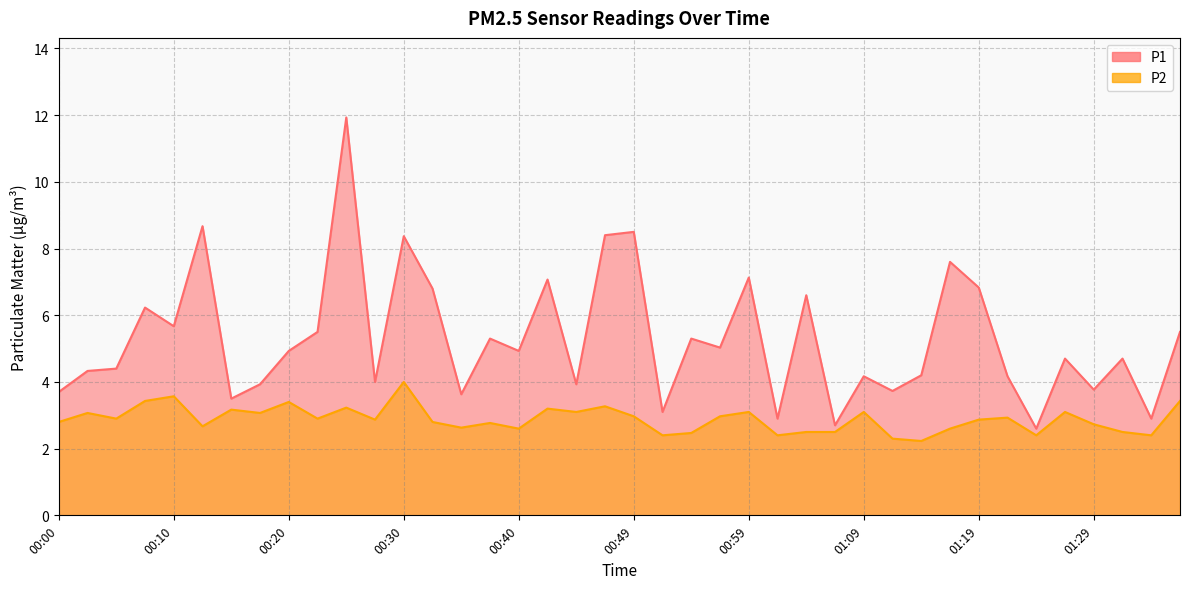

Reading left to right, transcribe all the data shown in this chart.

P1: 3.7	4.3	4.4	6.2	5.7	8.7	3.5	3.9	4.9	5.5	11.9	4.0	8.4	6.8	3.6	5.3	4.9	7.1	3.9	8.4	8.5	3.1	5.3	5.0	7.1	2.9	6.6	2.7	4.2	3.7	4.2	7.6	6.8	4.2	2.6	4.7	3.8	4.7	2.9	5.5
P2: 2.8	3.1	2.9	3.4	3.6	2.7	3.2	3.1	3.4	2.9	3.2	2.9	4.0	2.8	2.6	2.8	2.6	3.2	3.1	3.3	3.0	2.4	2.5	3.0	3.1	2.4	2.5	2.5	3.1	2.3	2.2	2.6	2.9	2.9	2.4	3.1	2.7	2.5	2.4	3.4